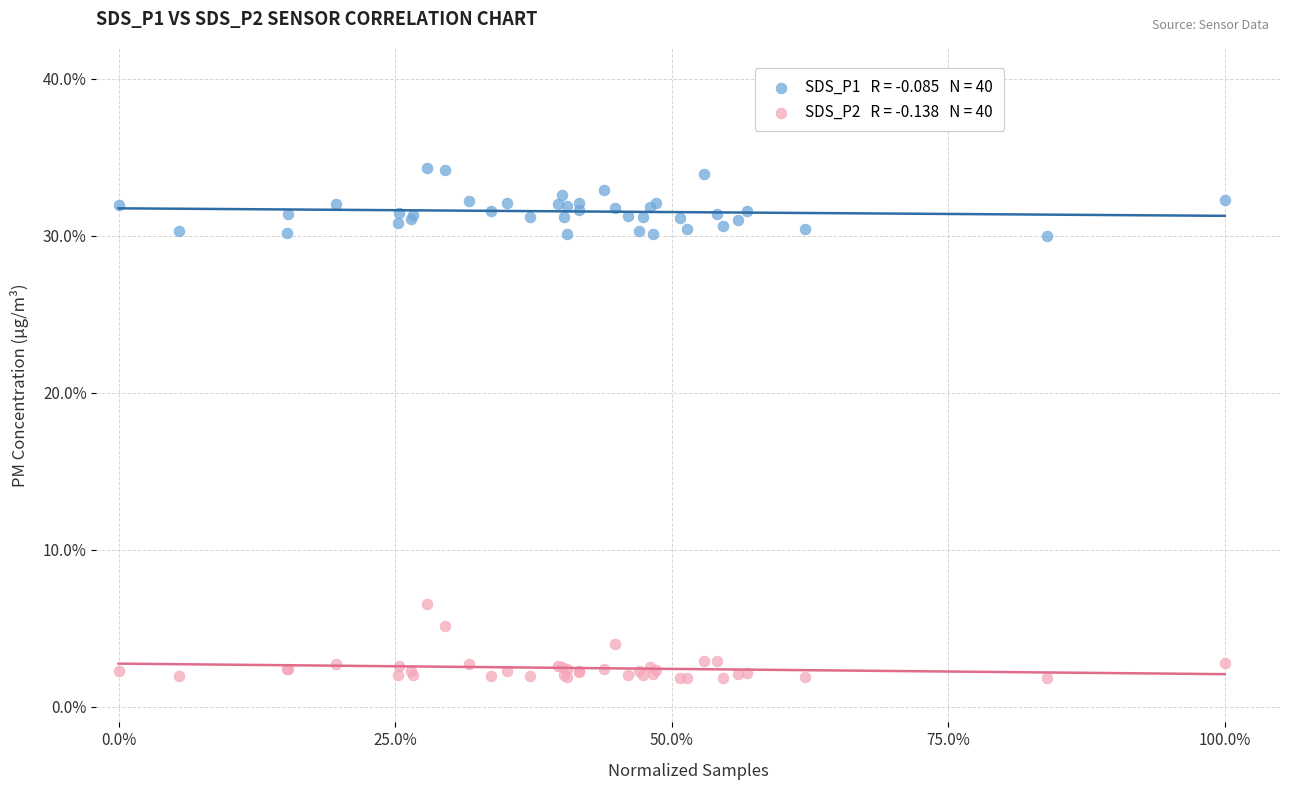

Across all series, what Y value is closest to 18?

6.5